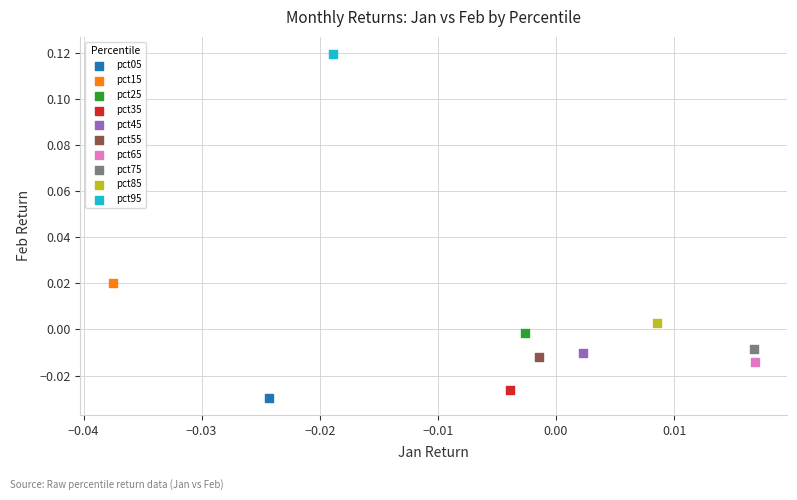

What are all the series names shown in the legend?

pct05, pct15, pct25, pct35, pct45, pct55, pct65, pct75, pct85, pct95